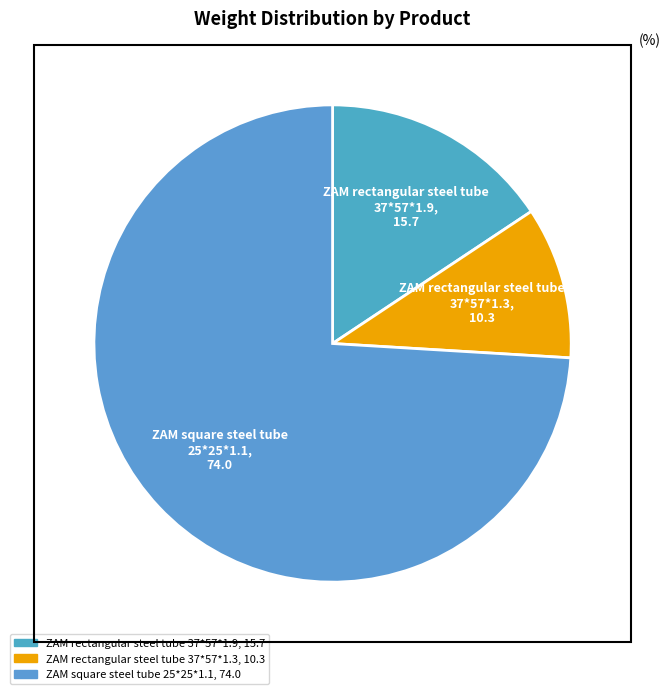

Which category has the smallest portion of the pie?

ZAM rectangular steel tube 37*57*1.3